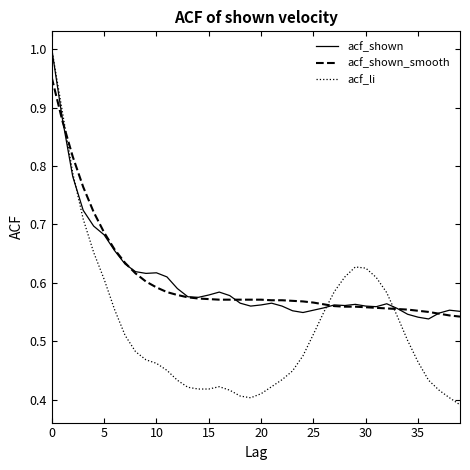

Which series has the widest spread of values?

acf_li